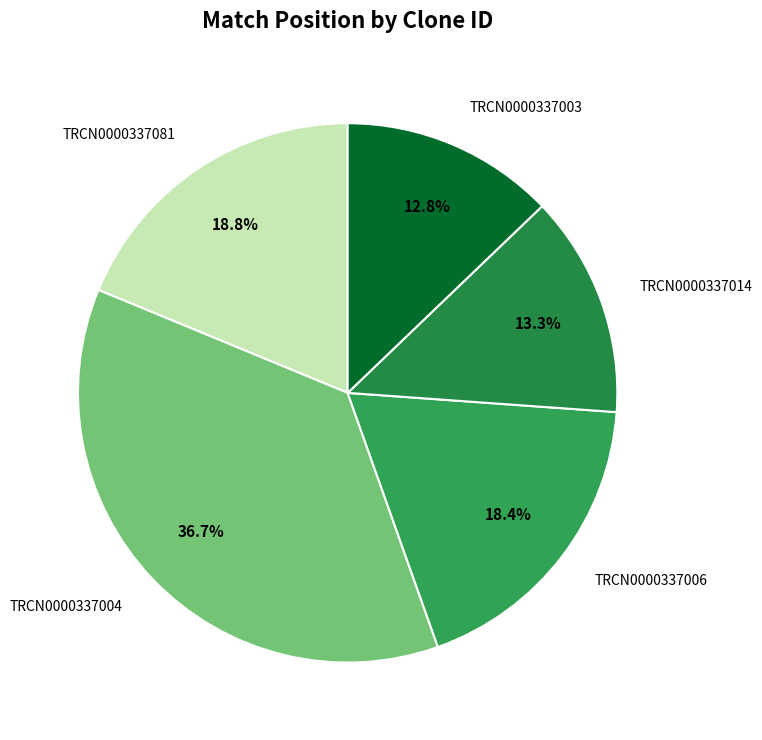

Count the number of slices in the pie.

5